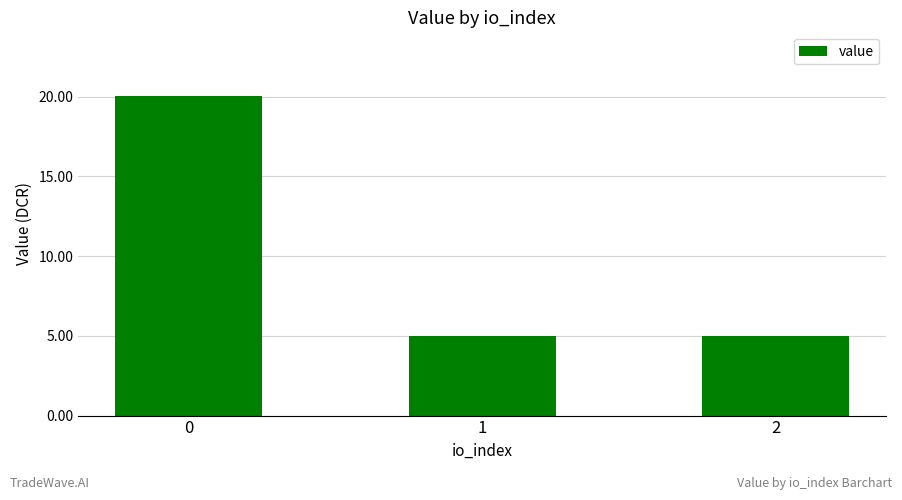

The value at 0 is 20.0. True or false?

True